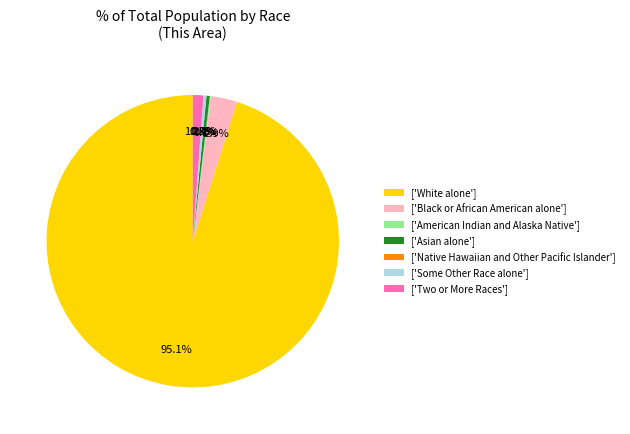

What is the change in value from Native Hawaiian and Other Pacific Islander to Some Other Race alone?

+9